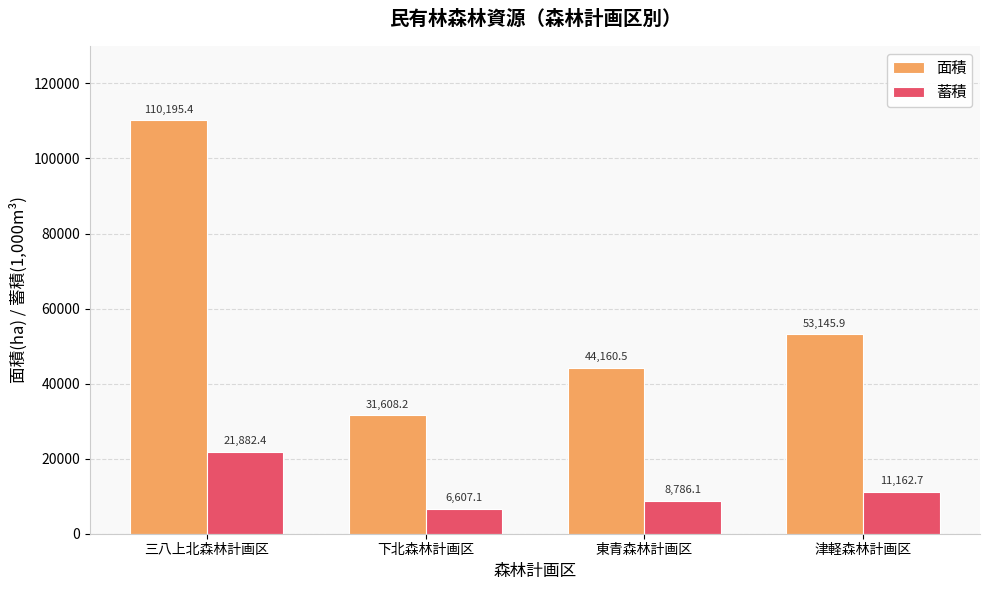

What is the value of the 面積 bar at the 3rd from the left?

44160.5